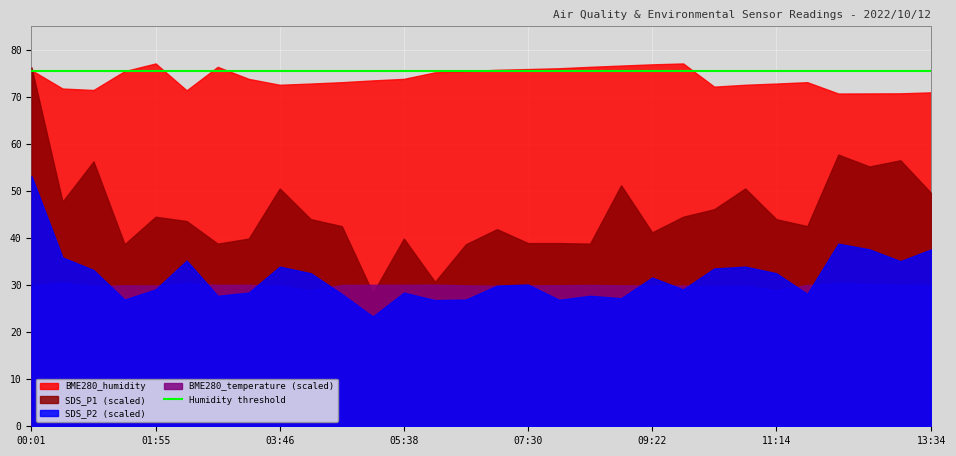

Count the number of categories in the chart.

30